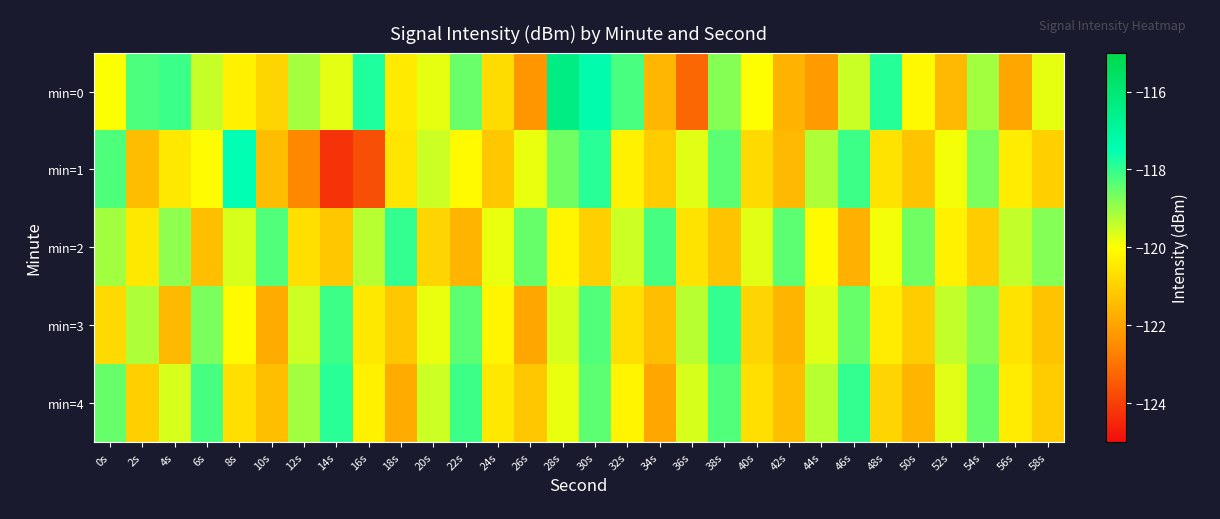

At how many categories does at least one series exceed -120?

30